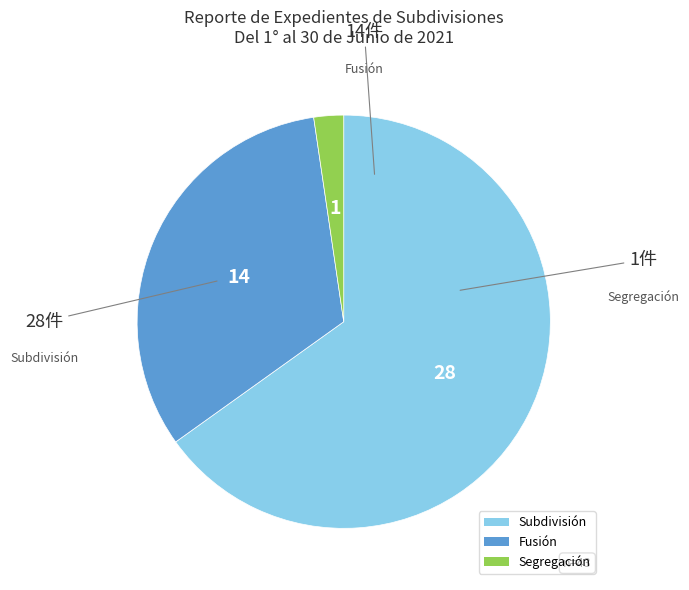

Combined, do Subdivisión and Fusión account for over 50%?

Yes